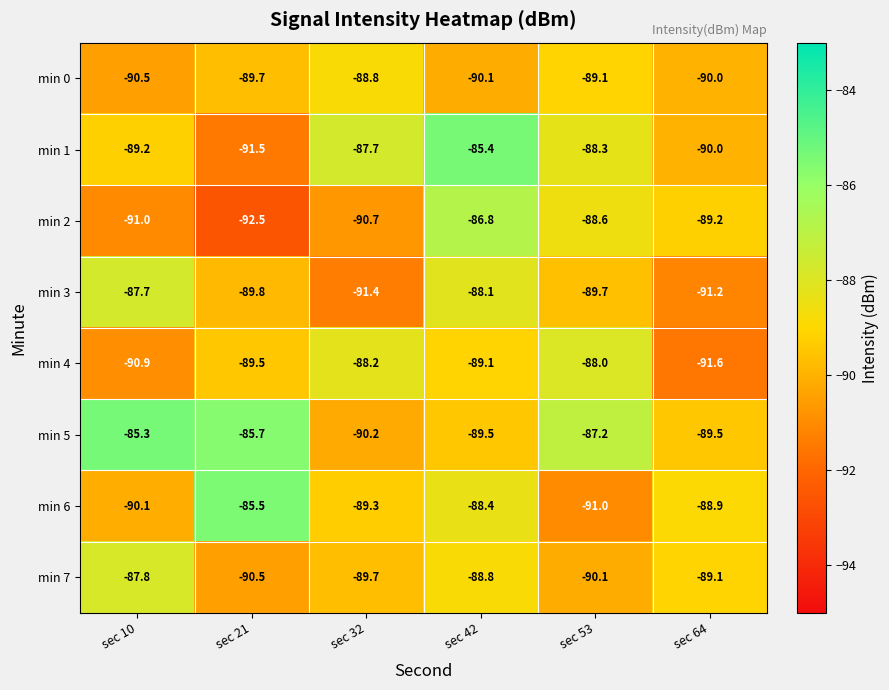

At how many categories does at least one series exceed -91?

6